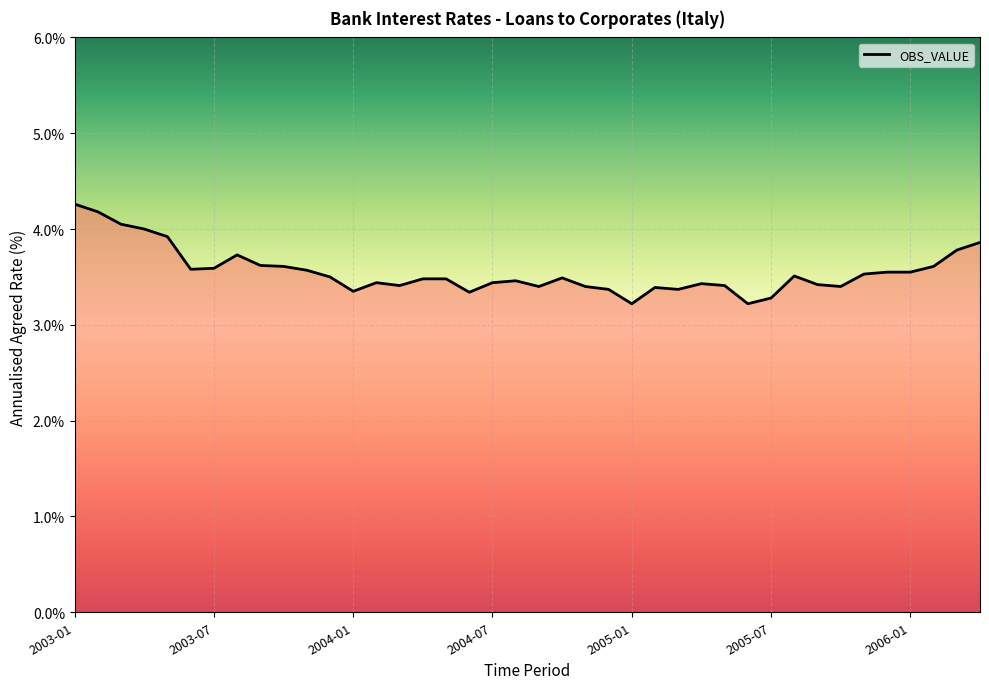

Does the chart have visible grid lines?

Yes